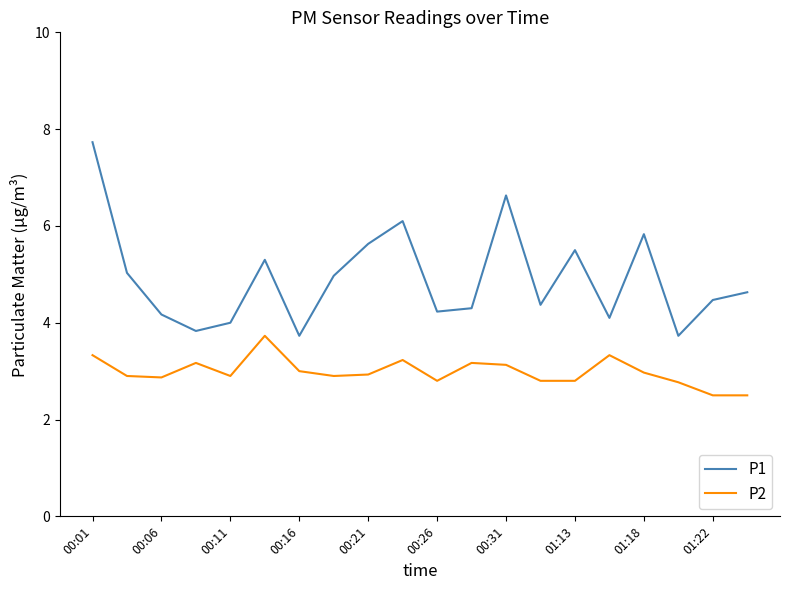

Rank the series by their maximum value, from highest to lowest.

P1, P2